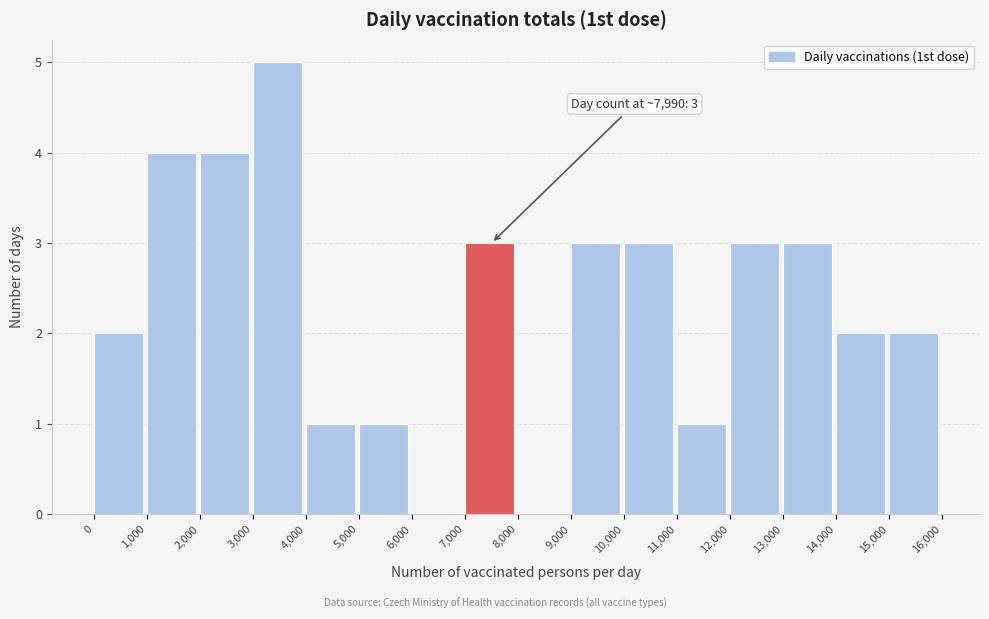

Over which range of the x-axis is the bar tallest?

3,000 to 4,000